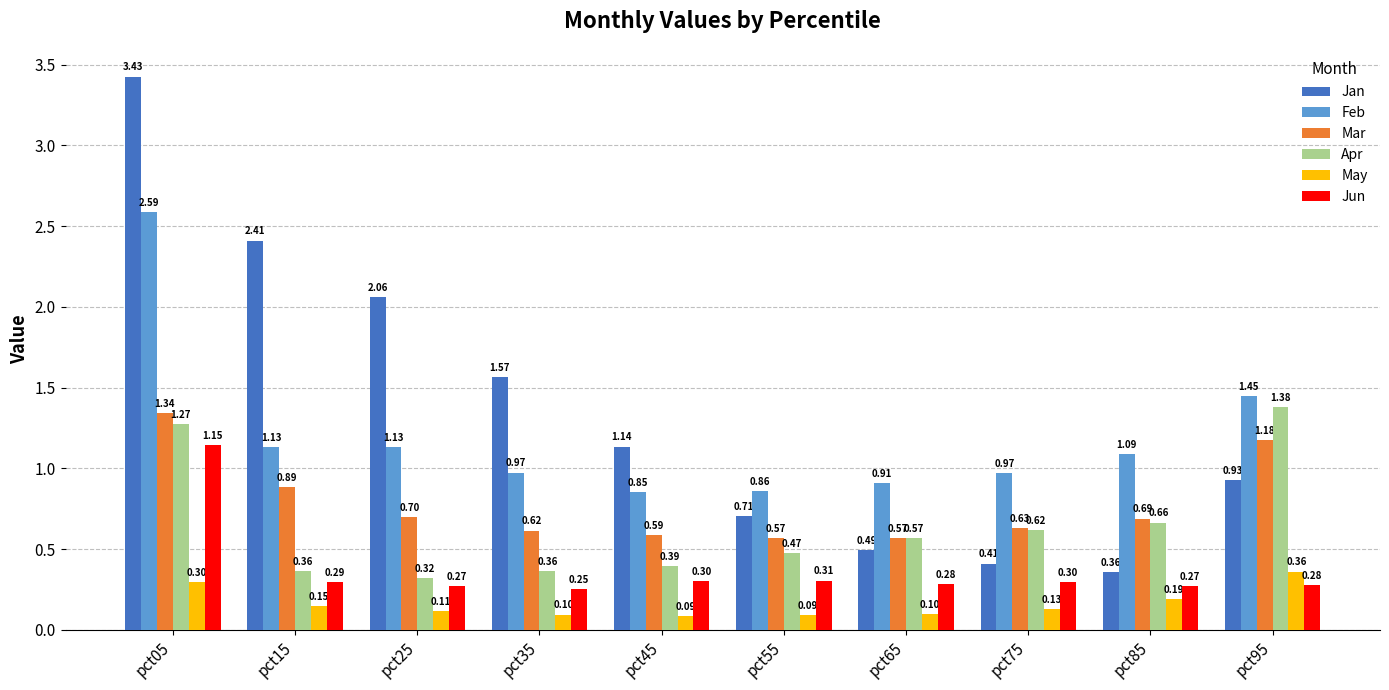

Between pct55 and pct65, which series saw the biggest shift?

Jan